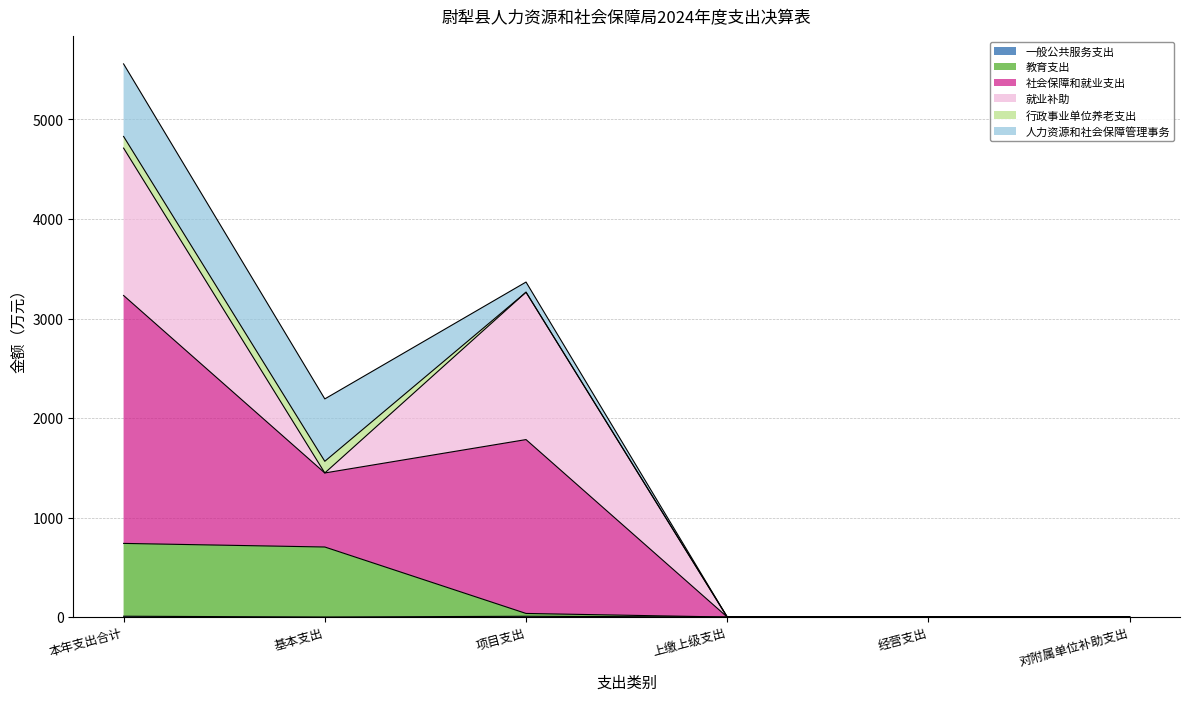

At which category is the sum across all series the highest?

本年支出合计